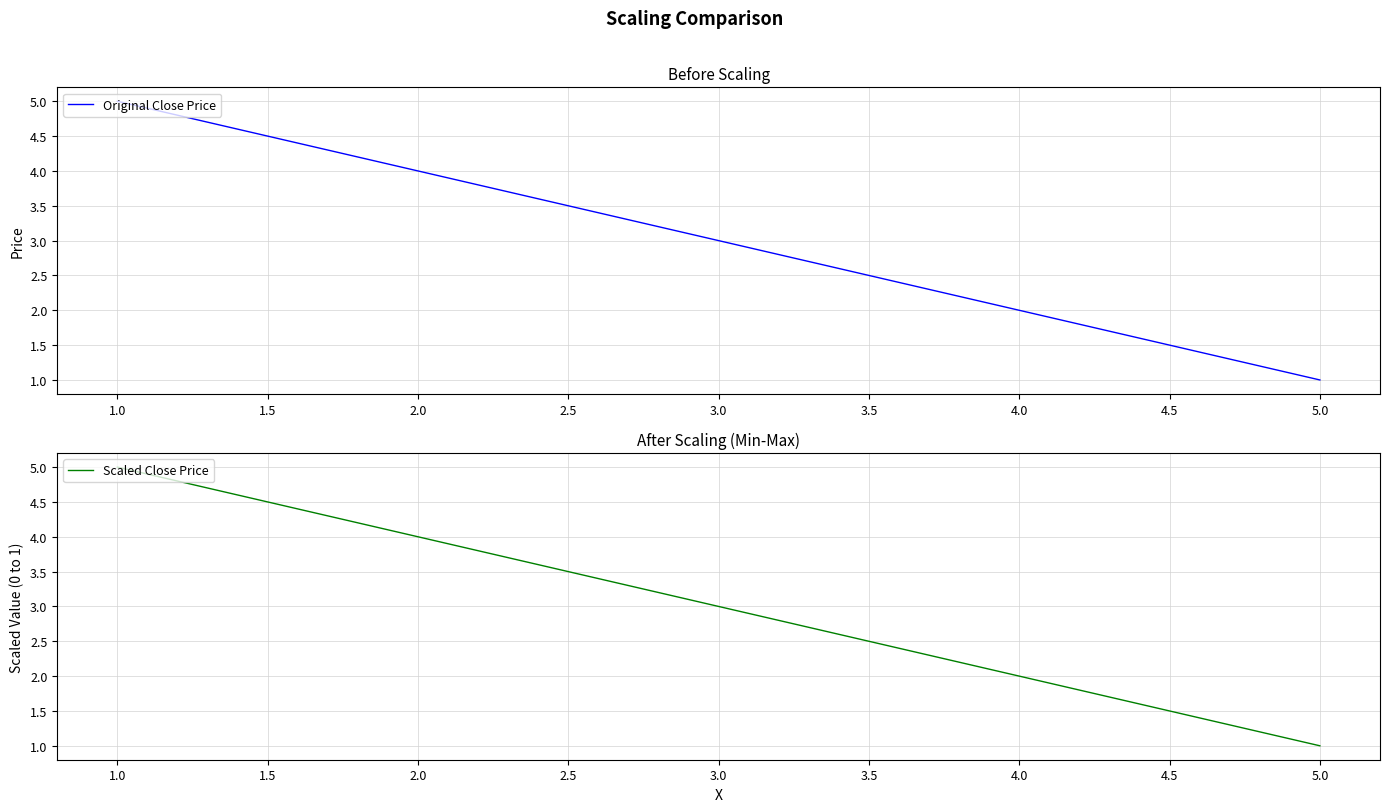

What is the greatest value displayed?

5